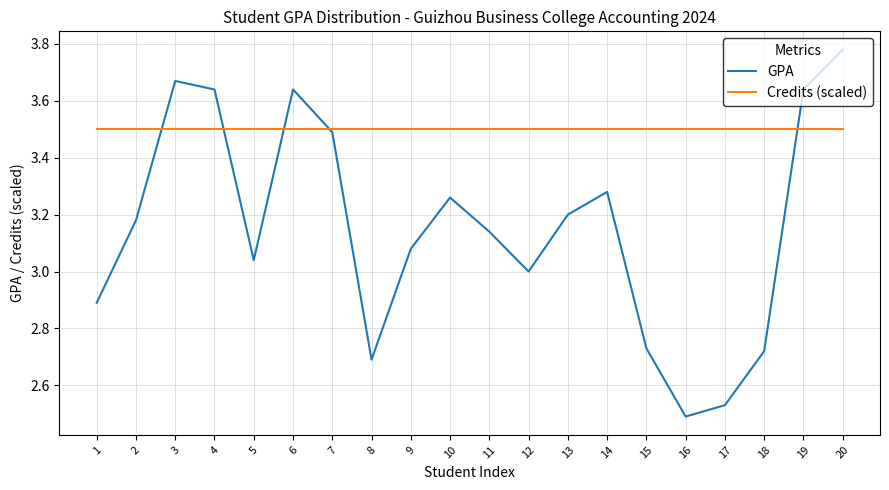

What is the sum of all GPA values?

63.1